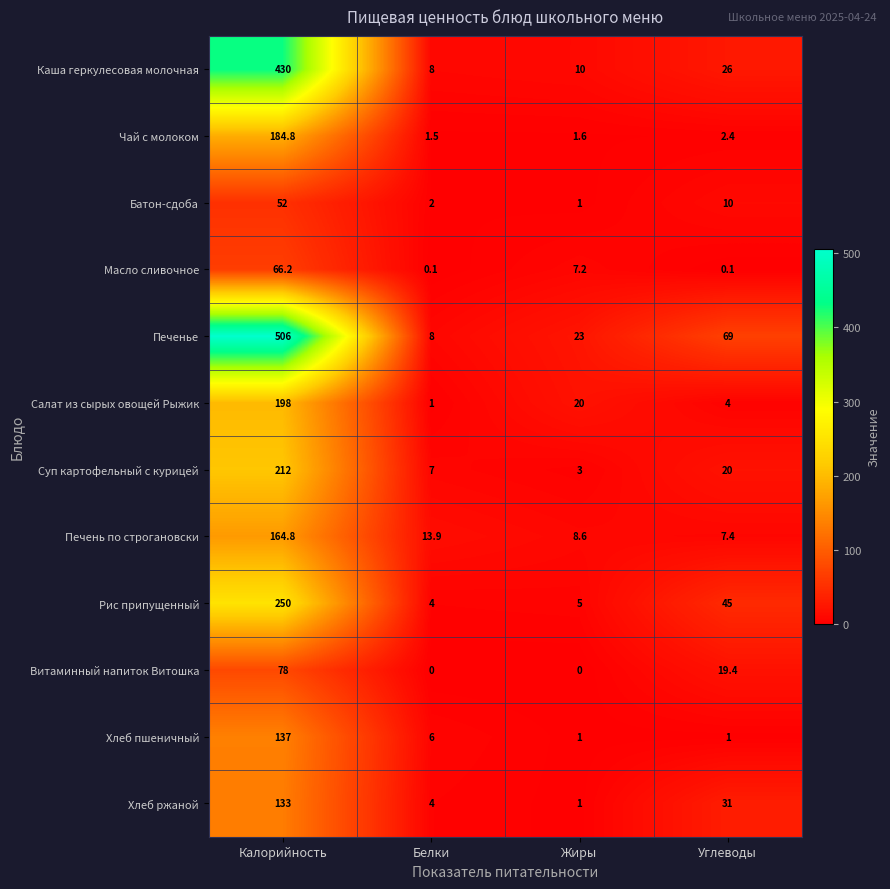

Which category has the highest value in the Печенье series?

Калорийность